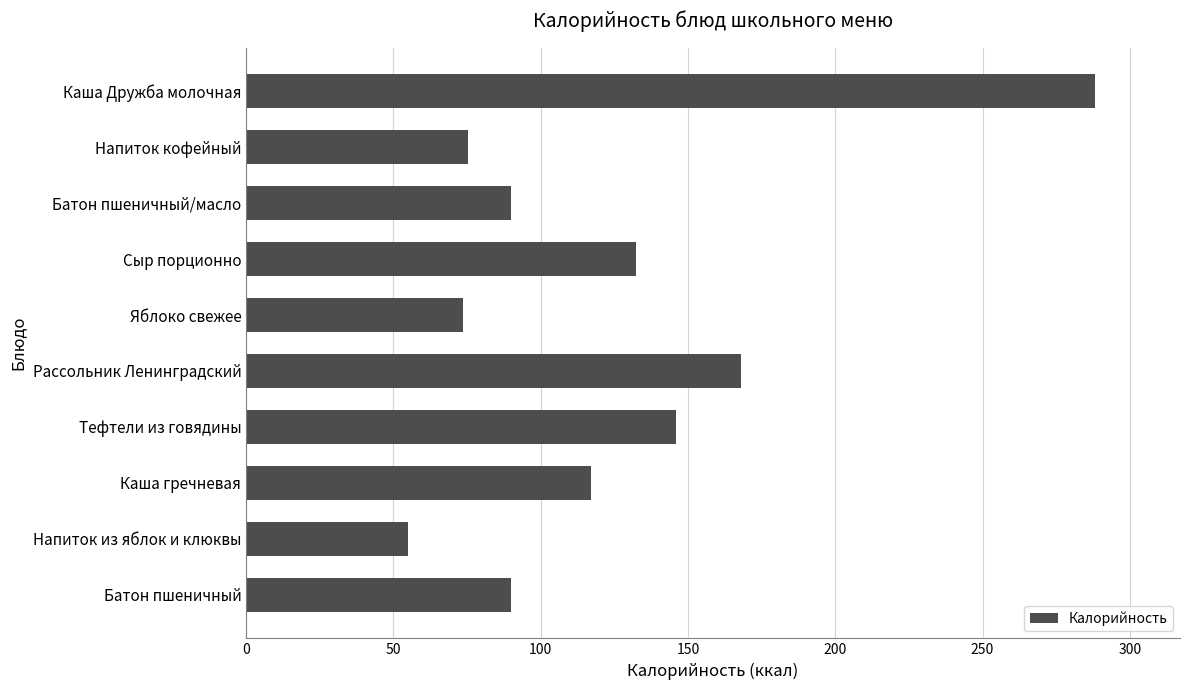

What is the value of the 6th bar from the top?

168.0